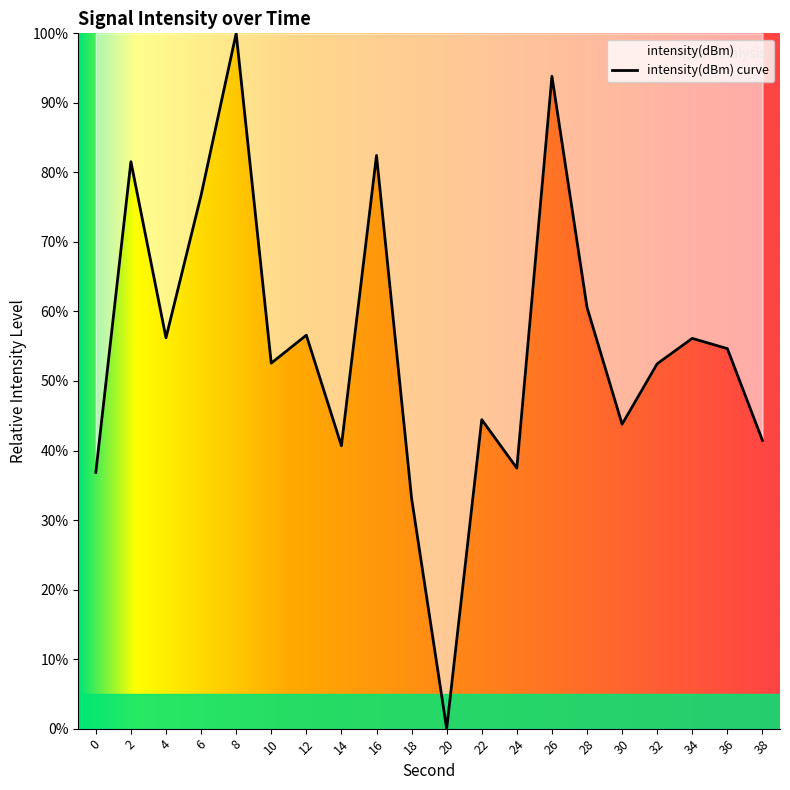

How many lines are shown in the chart?

1